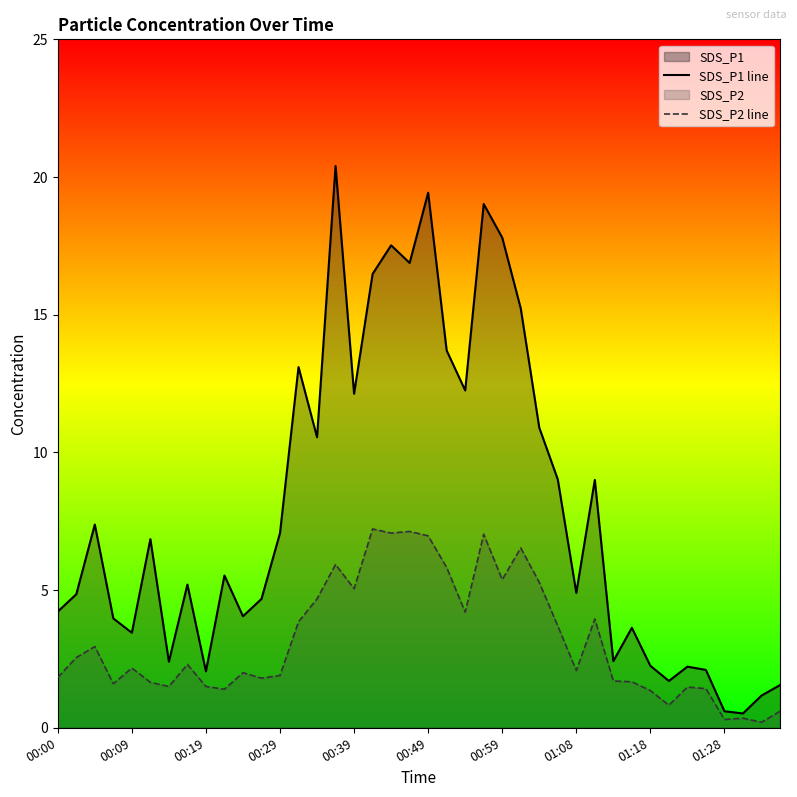

Rank the series at 10 from highest to lowest value.

SDS_P1 line, SDS_P2 line